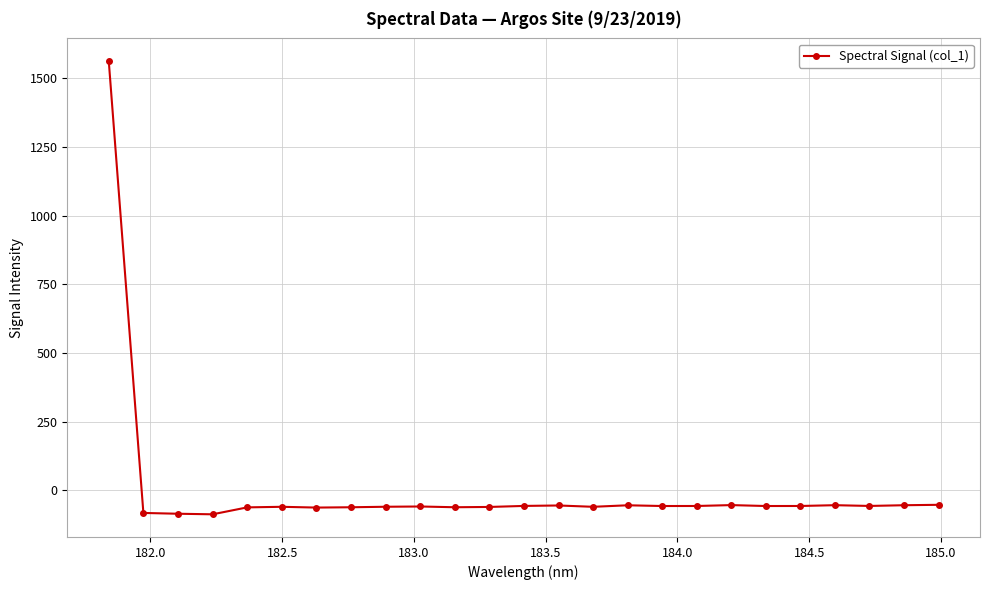

What is the difference between the maximum and second lowest values?

1649.1